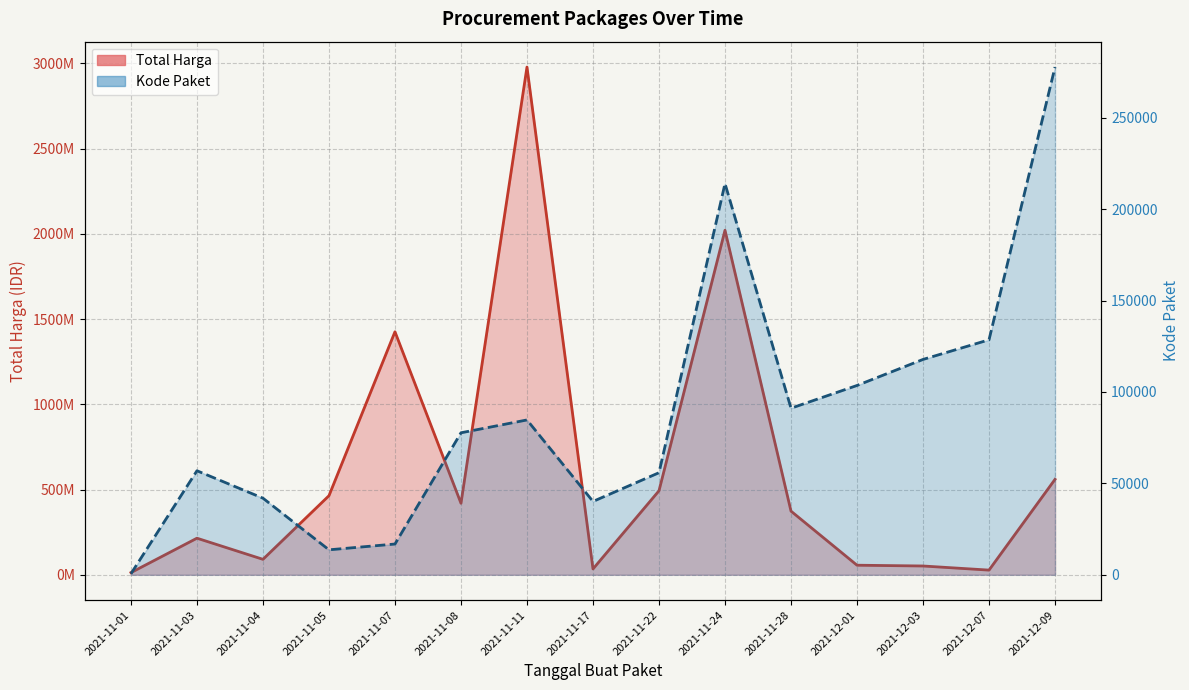

At which category is the sum across all series the highest?

2021-11-11